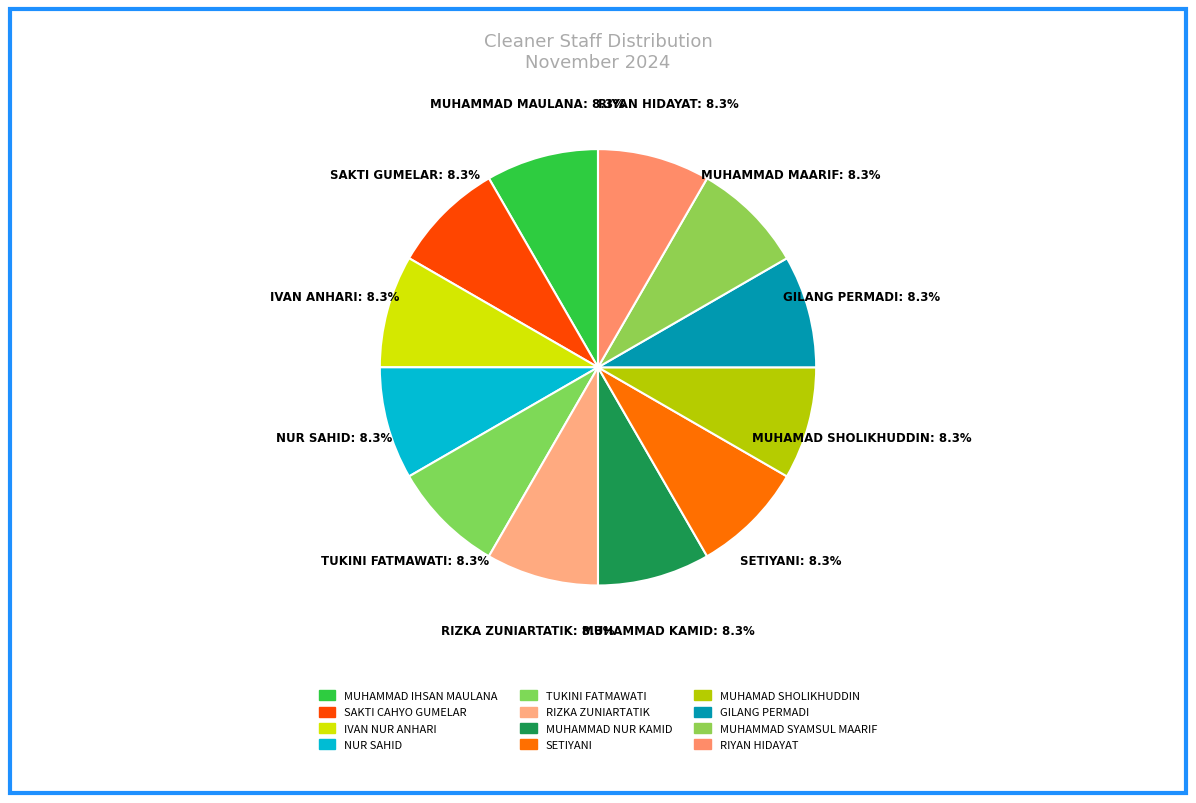

Rank the categories by value from highest to lowest.

RIYAN HIDAYAT, MUHAMMAD SYAMSUL MAARIF, GILANG PERMADI, MUHAMAD SHOLIKHUDDIN, SETIYANI, MUHAMMAD NUR KAMID, RIZKA ZUNIARTATIK, TUKINI FATMAWATI, NUR SAHID, IVAN NUR ANHARI, SAKTI CAHYO GUMELAR, MUHAMMAD IHSAN MAULANA